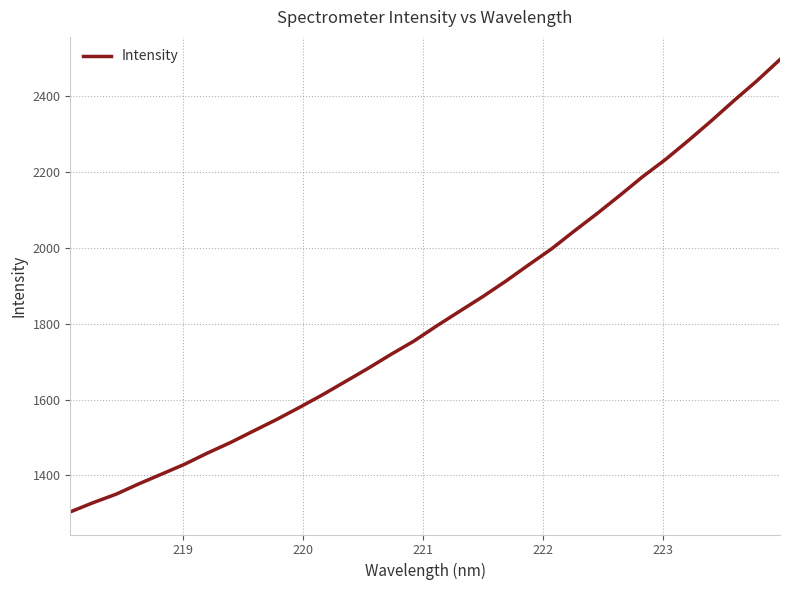

What is the minimum value shown in the chart?

1304.0